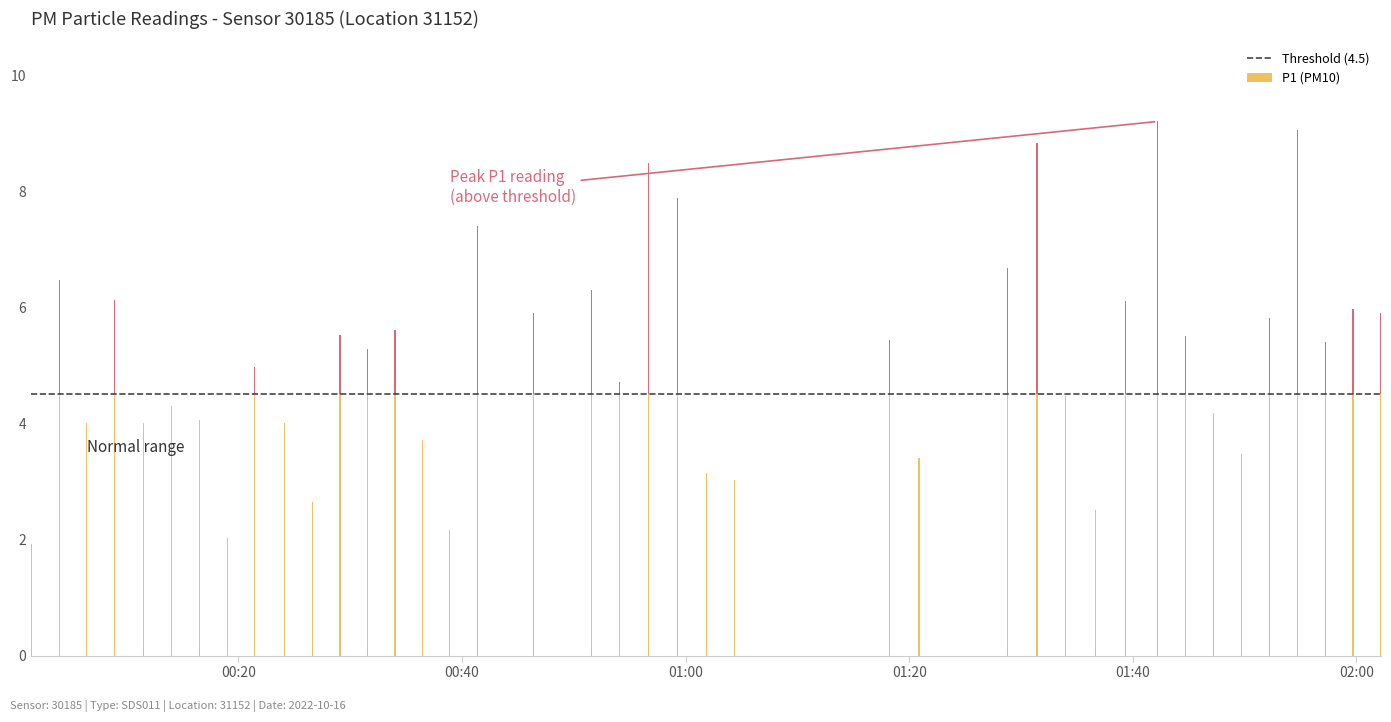

Where does the P1 series first go above 5?

1